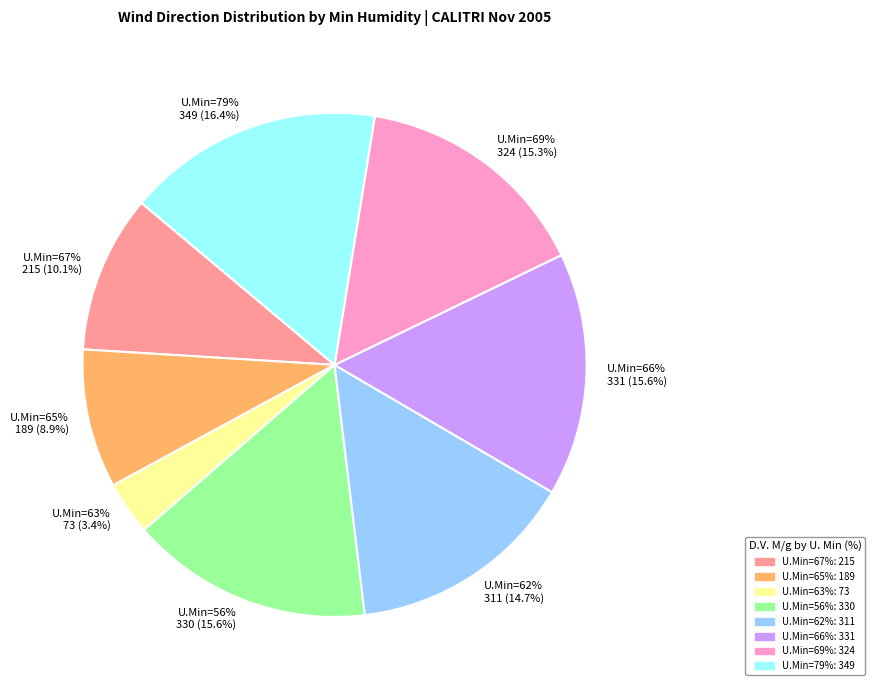

Is there a majority slice in this chart?

No